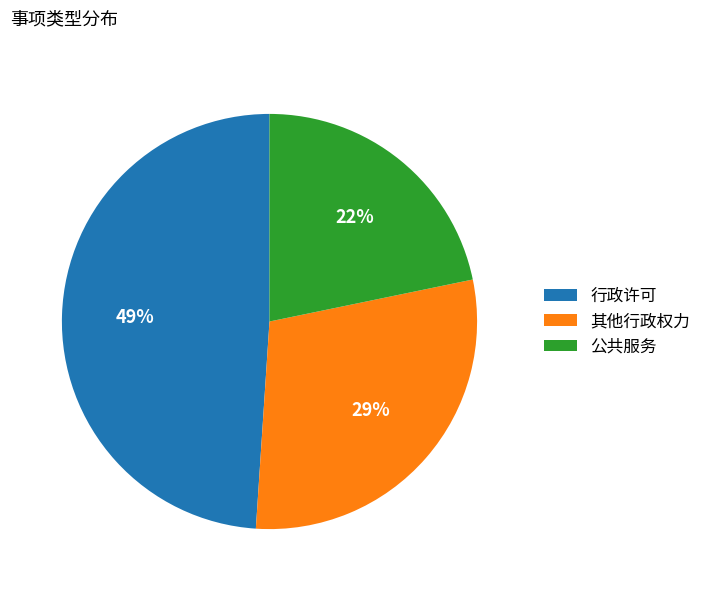

Is 行政许可 the majority of the pie?

No